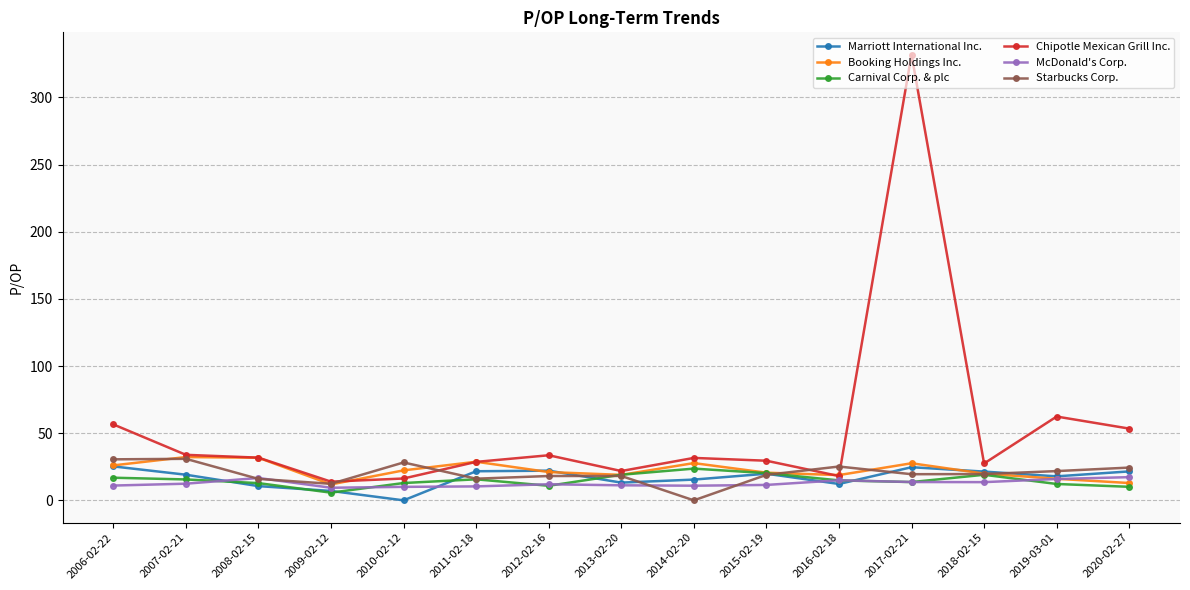

Which series has the largest total across all categories?

Chipotle Mexican Grill Inc.